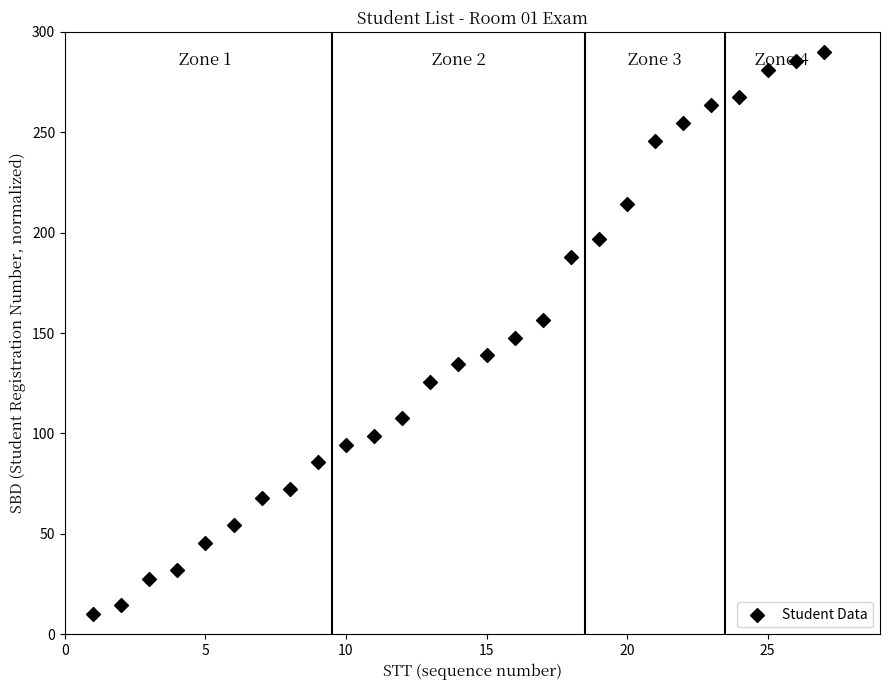

How many points are shown in the scatter plot?

27